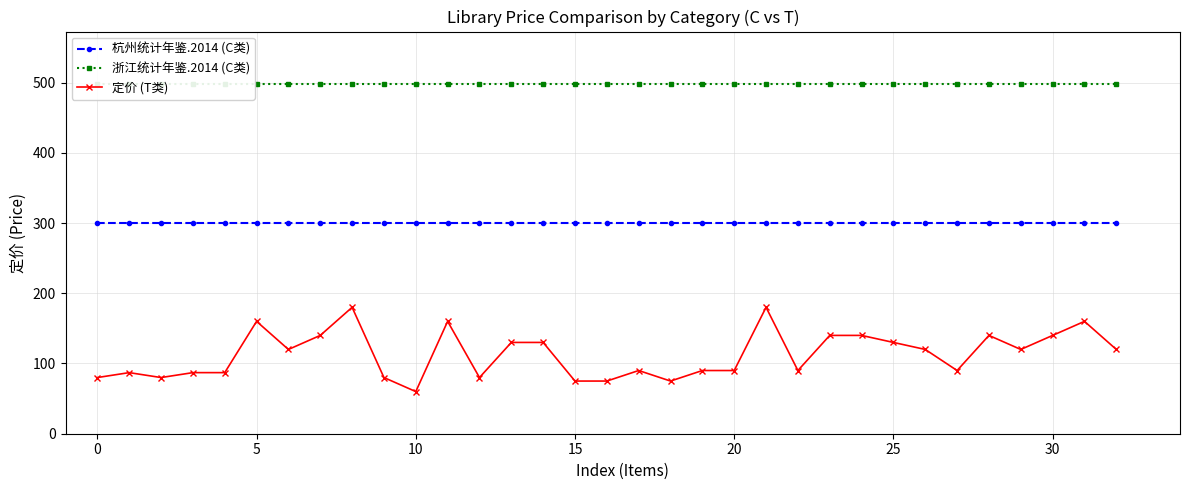

What is the maximum value for 杭州统计年鉴.2014 (C类)?

300